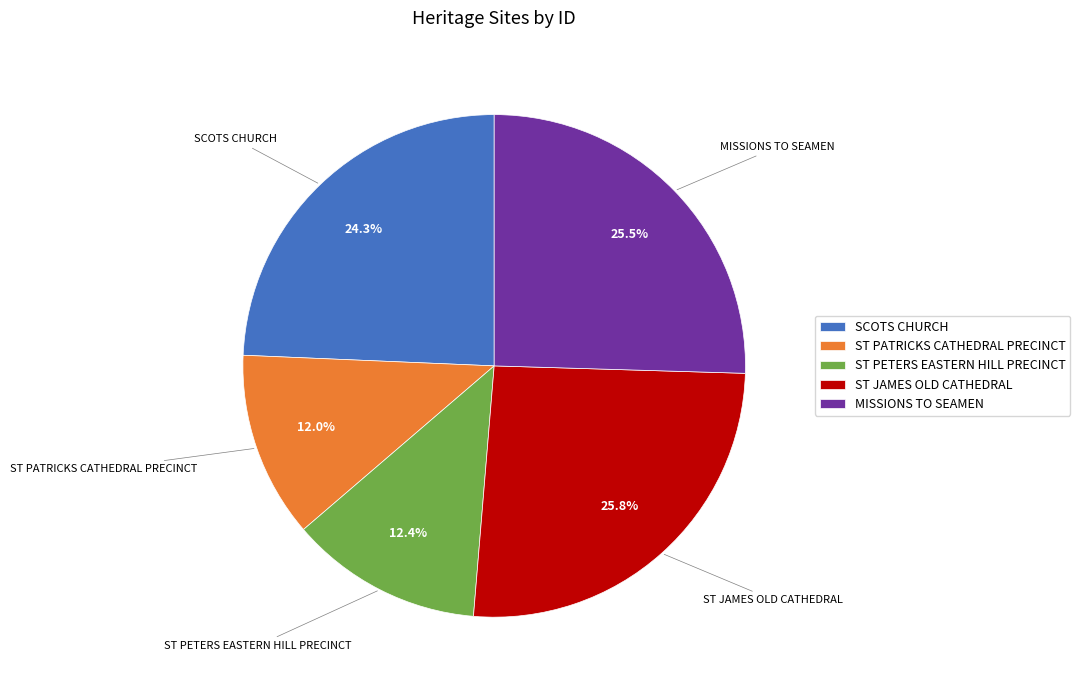

Does ST JAMES OLD CATHEDRAL account for over 50% of the chart?

No